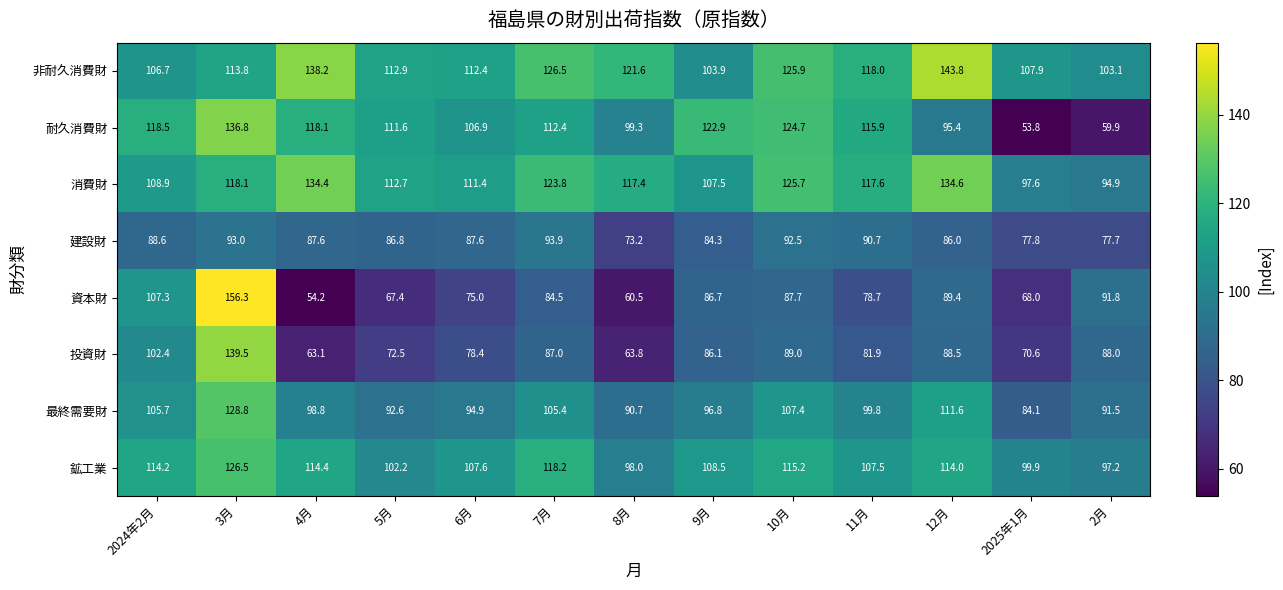

How many data points does each series have?

13